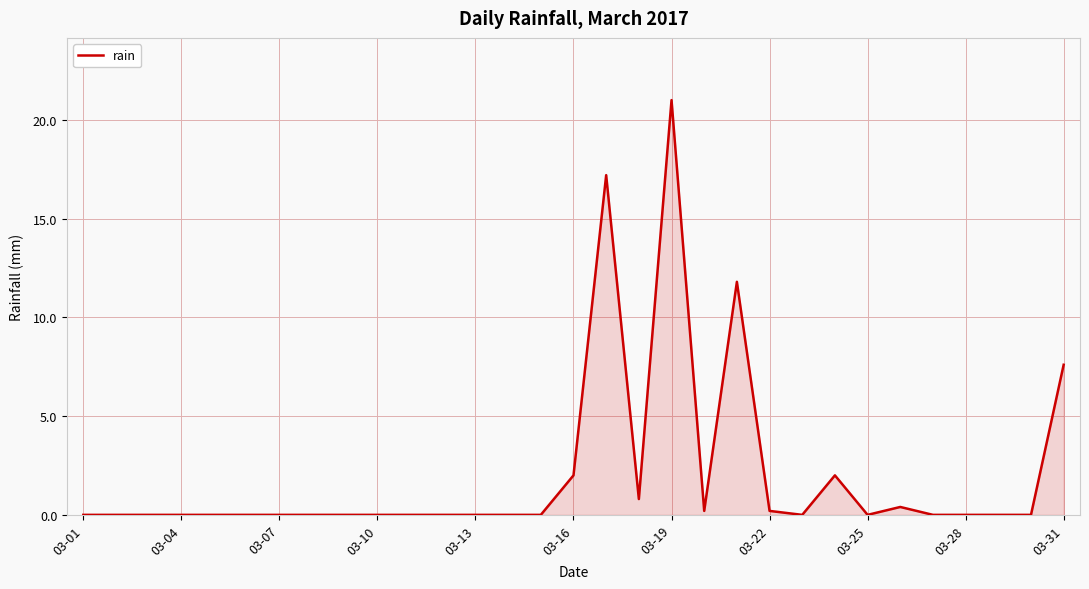

What is the maximum value shown in the chart?

21.0